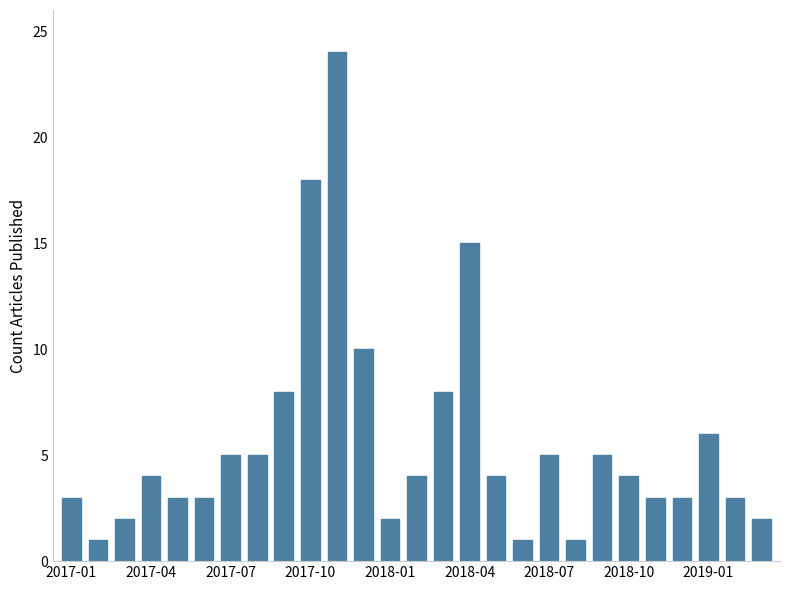

What is the greatest value displayed?

24